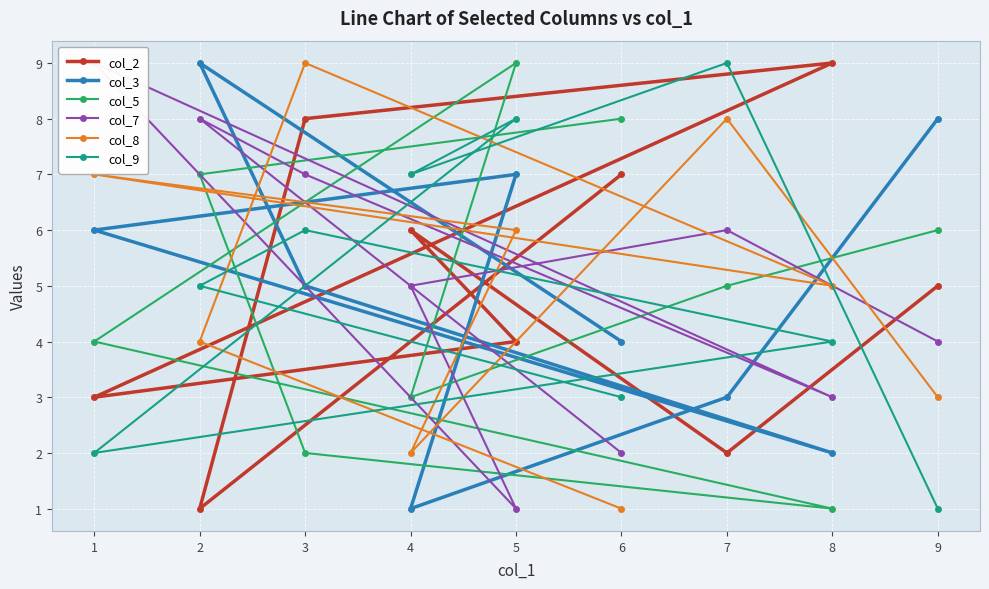

What is the difference between the maximum and minimum values in the col_2 series?

8